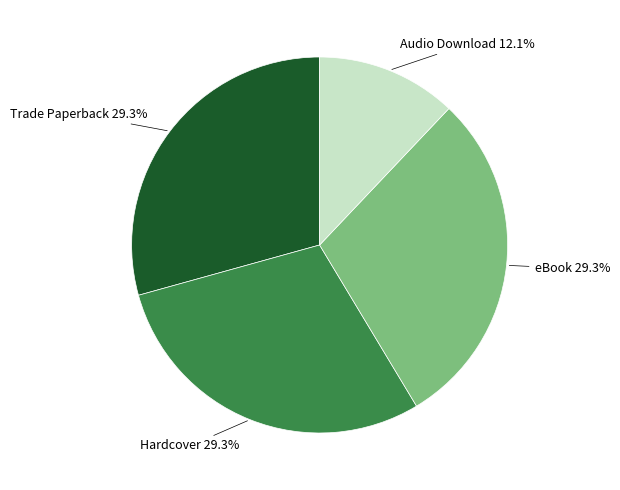

Is there any slice that represents more than half of the pie?

No